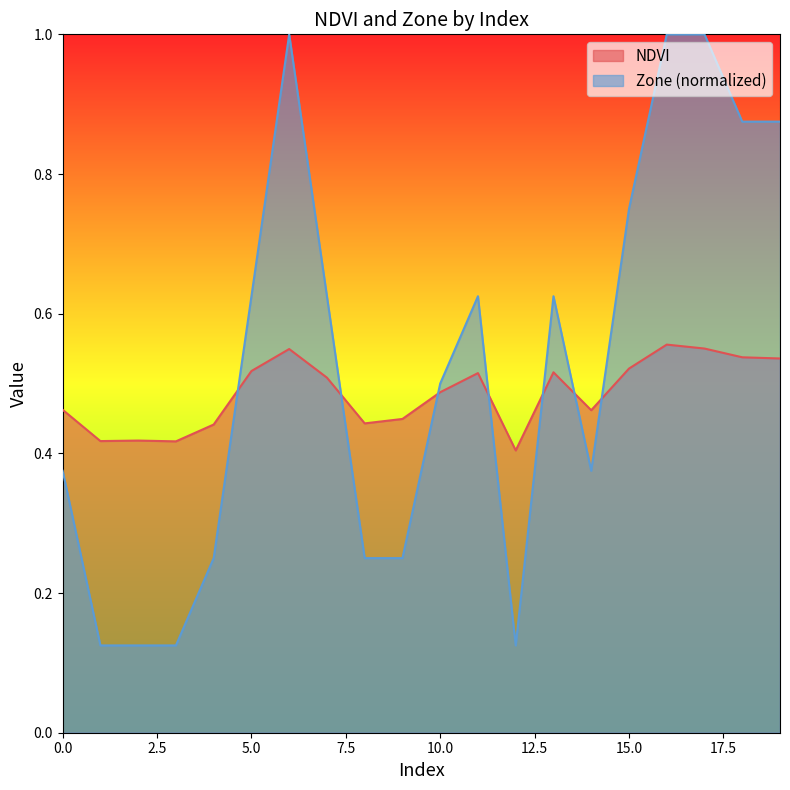

Which has a higher value, 16 or 1?

16